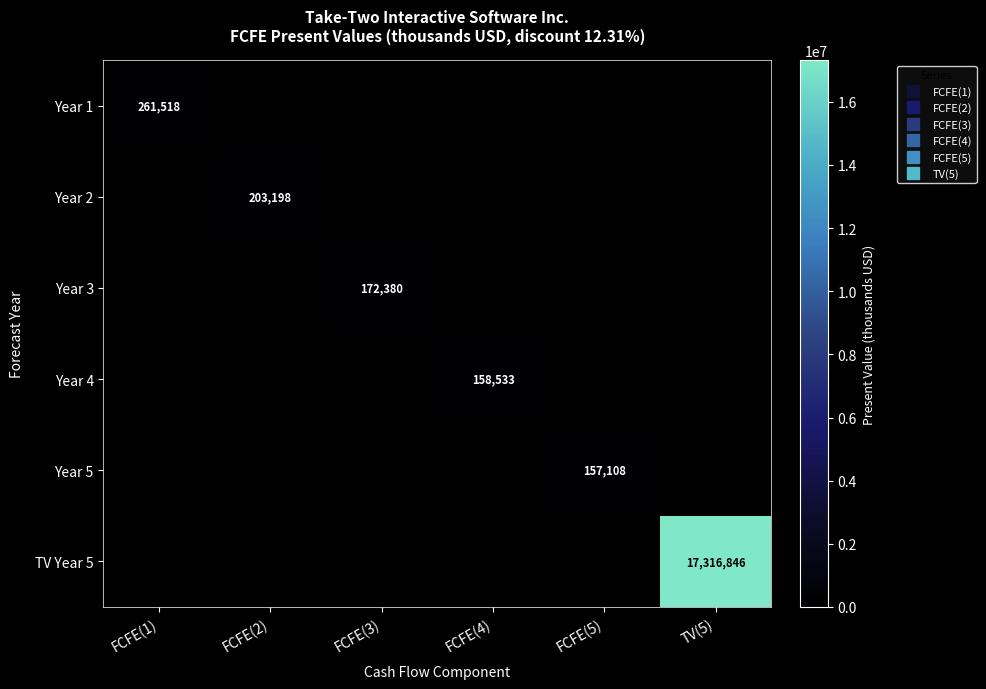

What is the average value of the Year 2 series?

33866